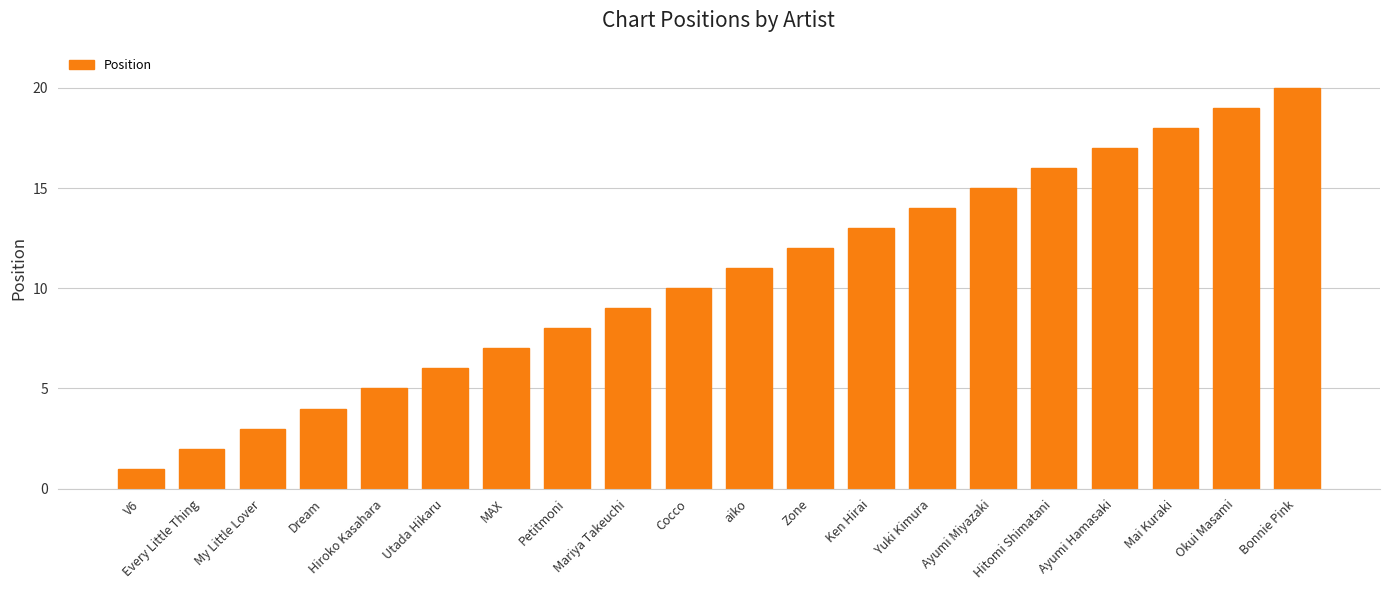

What position from the left is Zone?

12